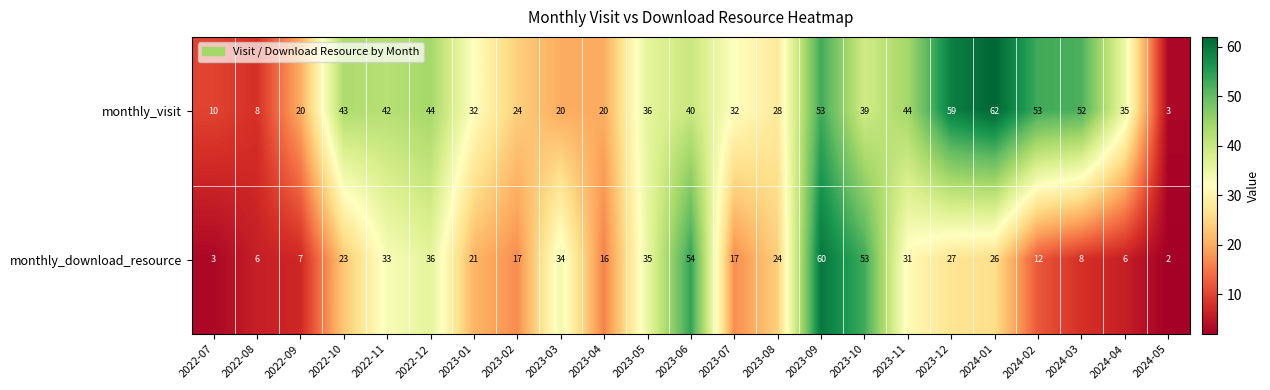

What is the difference between the monthly_download_resource values at 2024-01 and 2023-03?

8